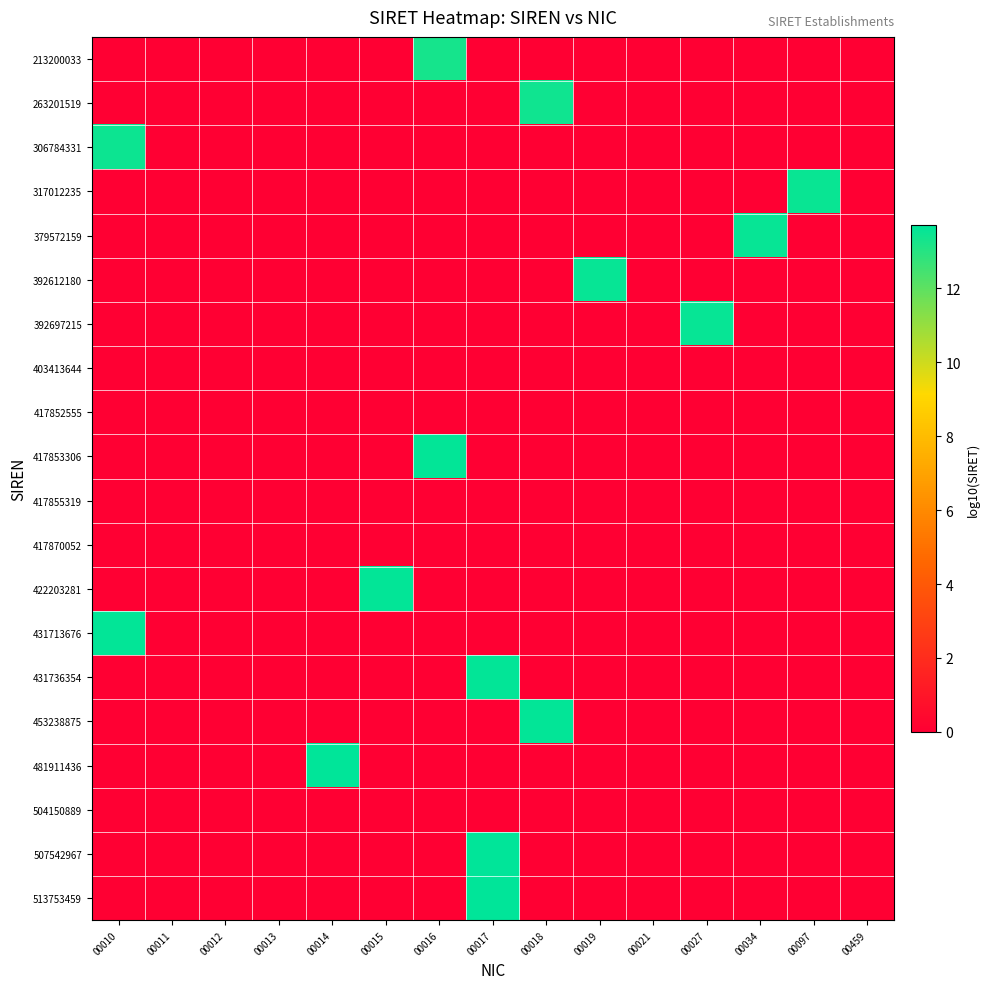

Rank the series by their maximum value, from highest to lowest.

513753459, 507542967, 481911436, 453238875, 431736354, 431713676, 422203281, 417853306, 392697215, 392612180, 379572159, 317012235, 306784331, 263201519, 213200033, 403413644, 417852555, 417855319, 417870052, 504150889